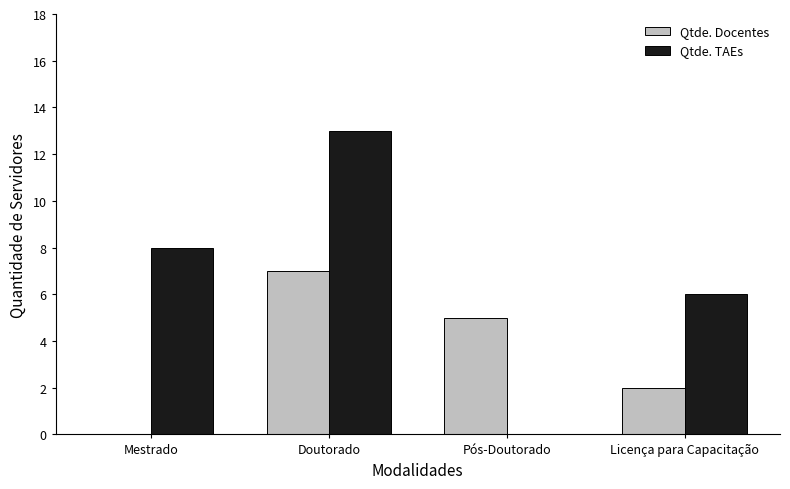

The value of Qtde. TAEs at Doutorado is 13. True or false?

True